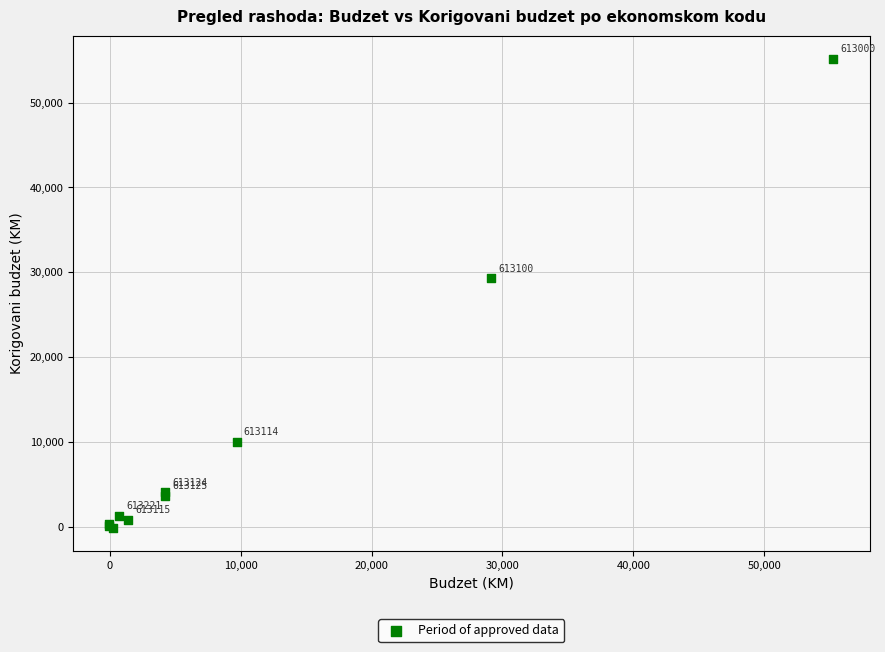

What Y value in the scatter plot is closest to 27505?

29258.2